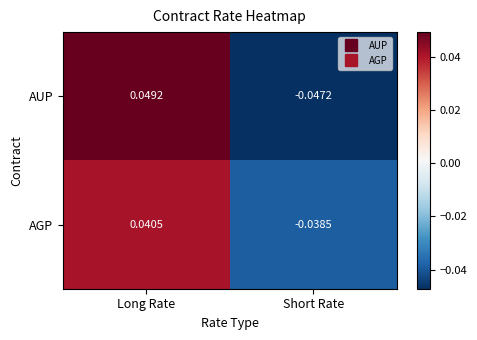

At which label is AUP closest to 0?

Short Rate